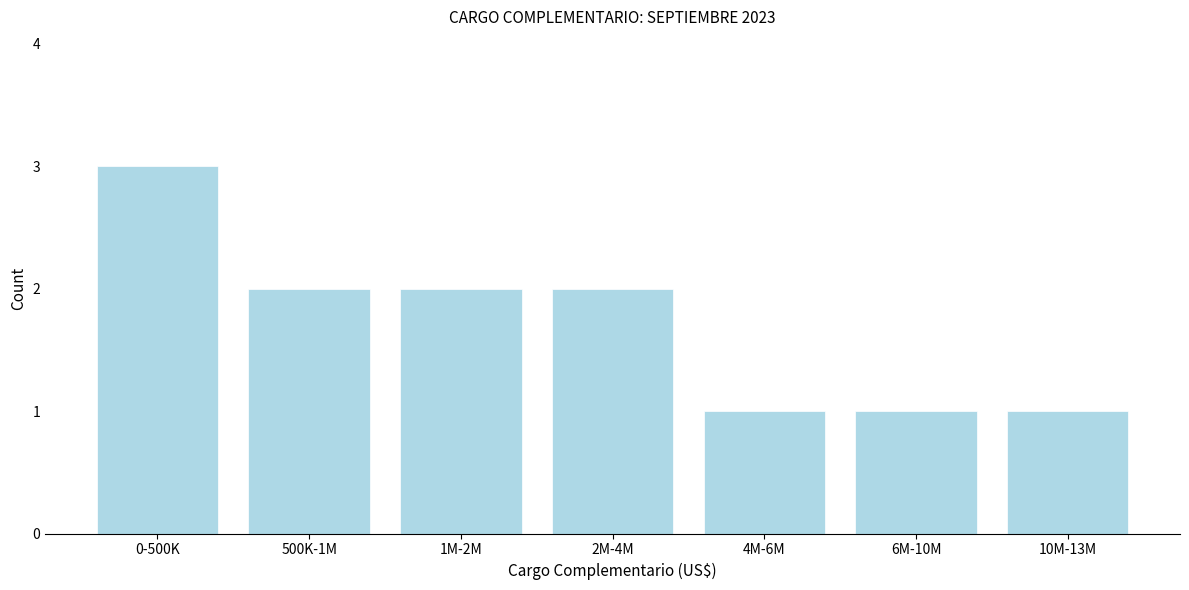

Reading left to right, transcribe all the data shown in this chart.

3	2	2	2	1	1	1